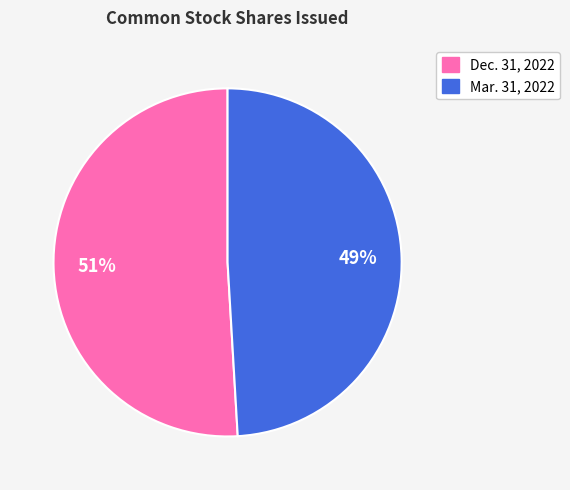

Is there any slice that represents more than half of the pie?

Yes